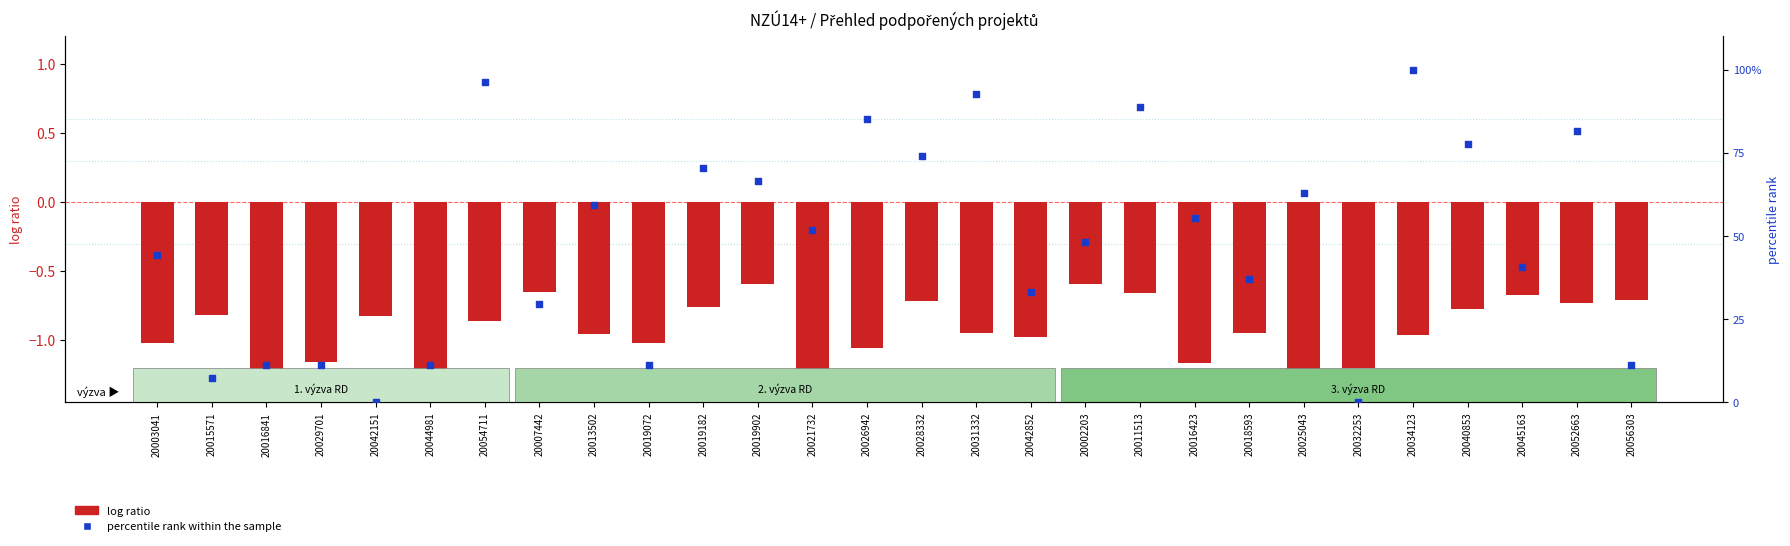

At which category is the sum across all series the highest?

20034123